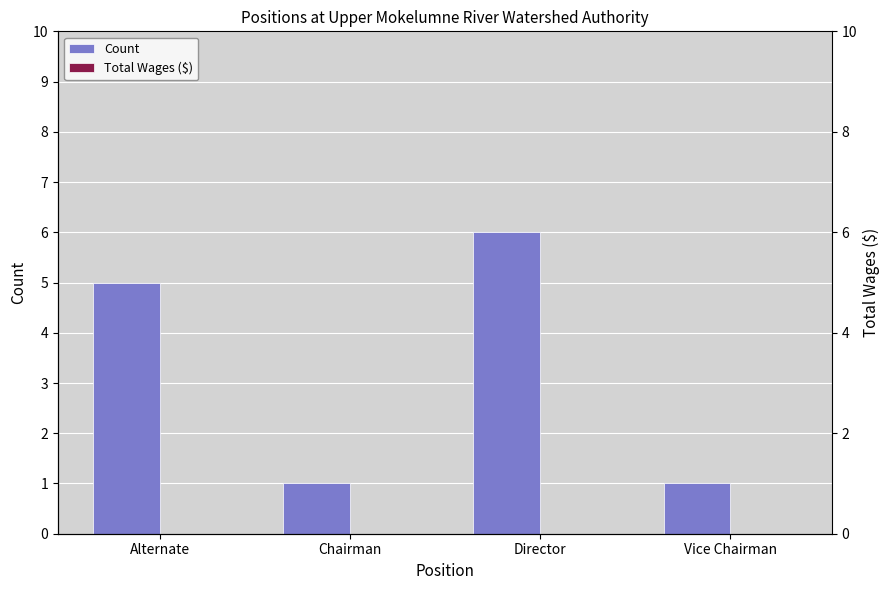

At how many categories does at least one series exceed 5?

1